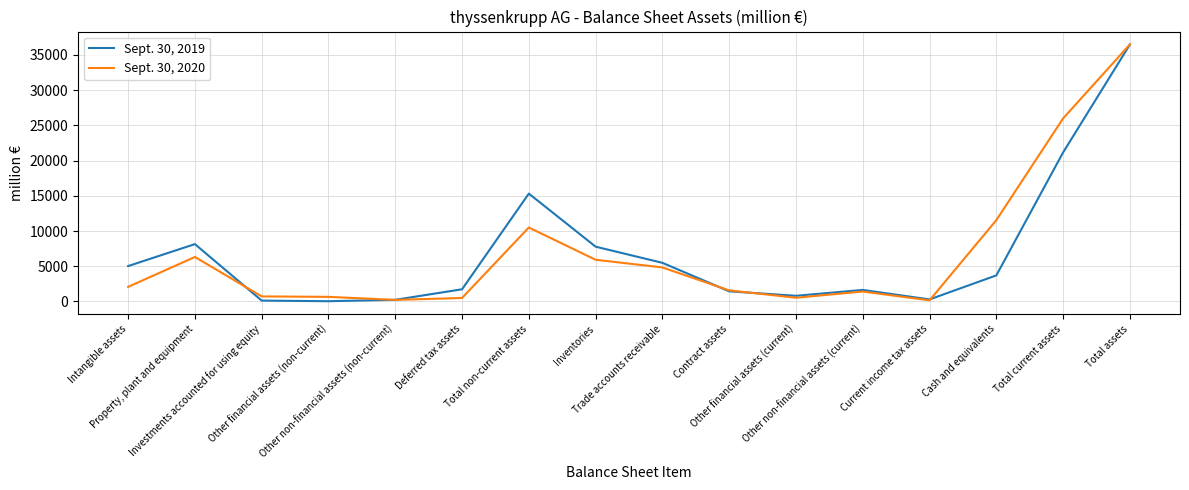

The value of Sept. 30, 2020 at Deferred tax assets is 497. True or false?

True